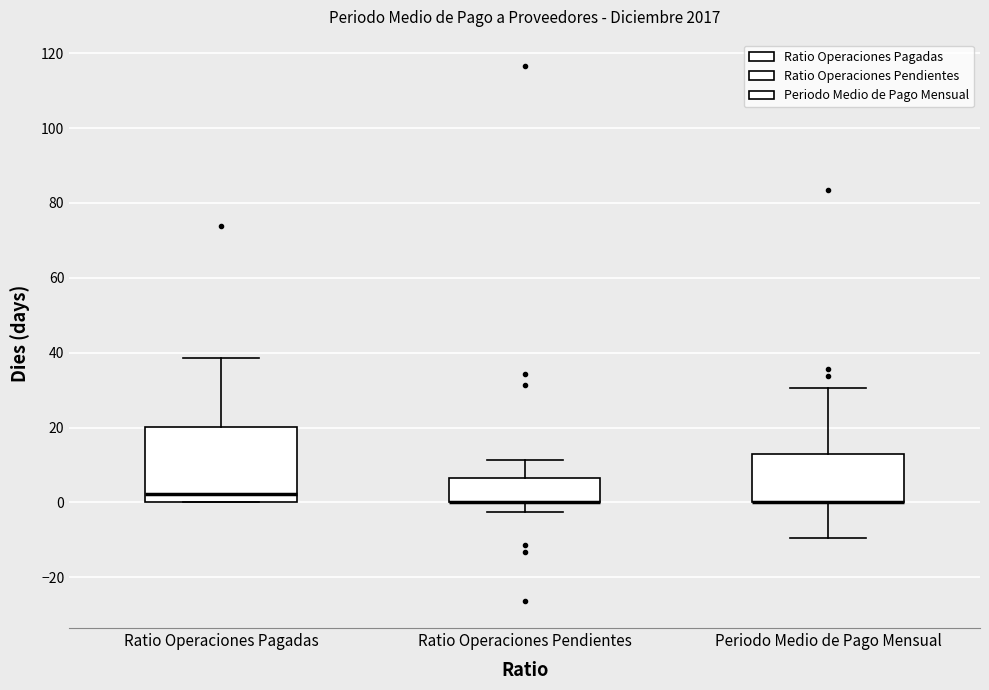

Reading left to right, read every box against the y-axis: the position of its median line, the range the box covers, and the ends of its whiskers. The values are not printed on the chart, so give them approximately, as read against the axis.

Ratio Operaciones Pagadas: median 2, box 0 to 20, whiskers 0 to 38
Ratio Operaciones Pendientes: median 0 (drawn on the box's lower edge), box 0 to 6, whiskers -2 to 12
Periodo Medio de Pago Mensual: median 0 (drawn on the box's lower edge), box 0 to 12, whiskers -10 to 30